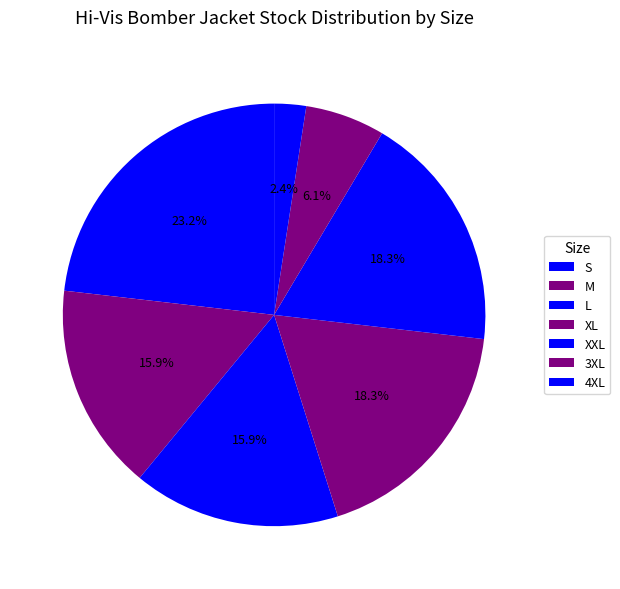

How many segments does this pie chart have?

7